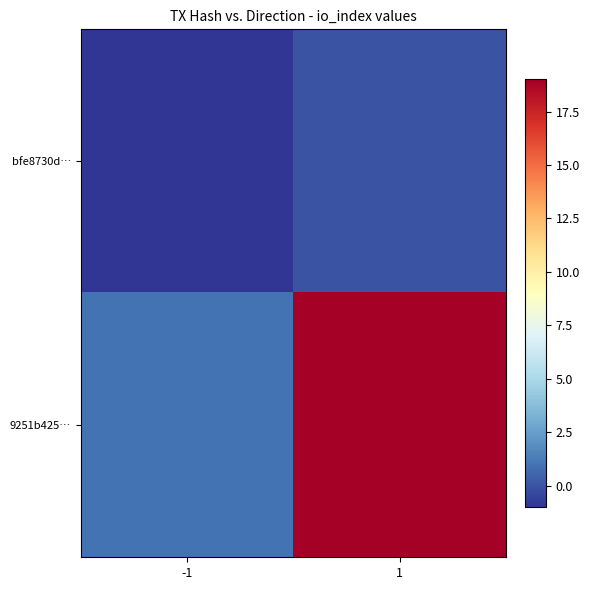

Between 1 and -1, which is larger?

1